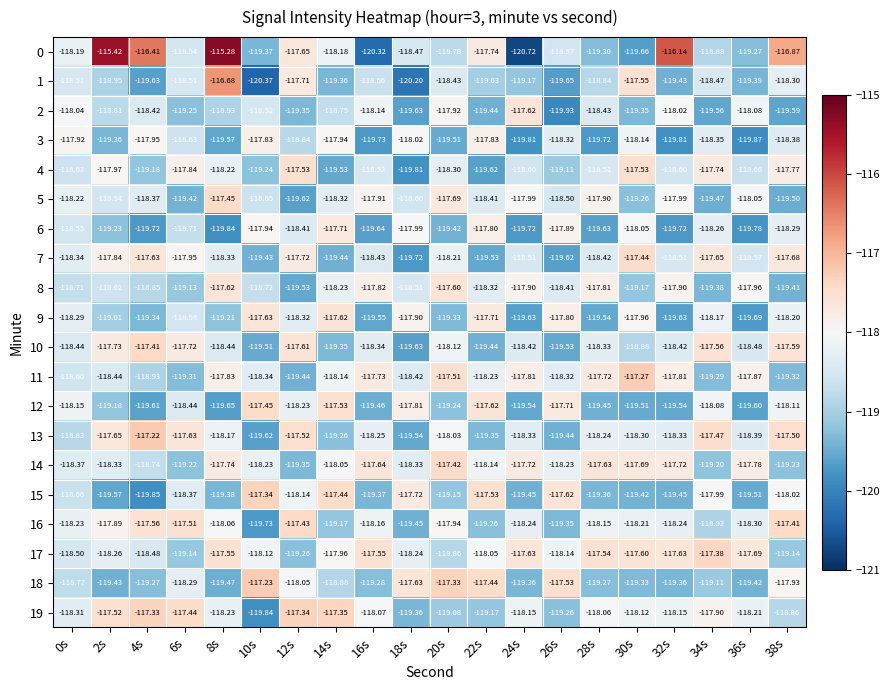

Is the value of 6 at 14s greater than the value of 3 at 26s?

Yes